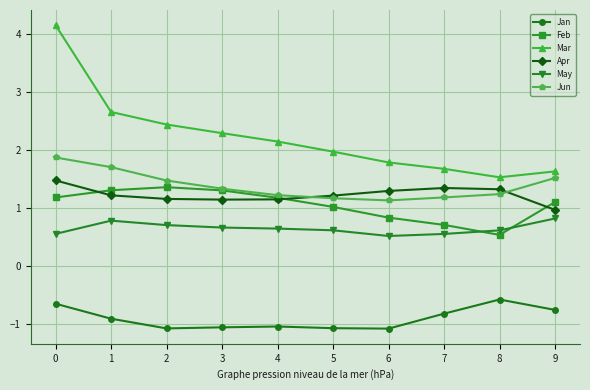

True or false: Feb and Jan cross at least once.

False